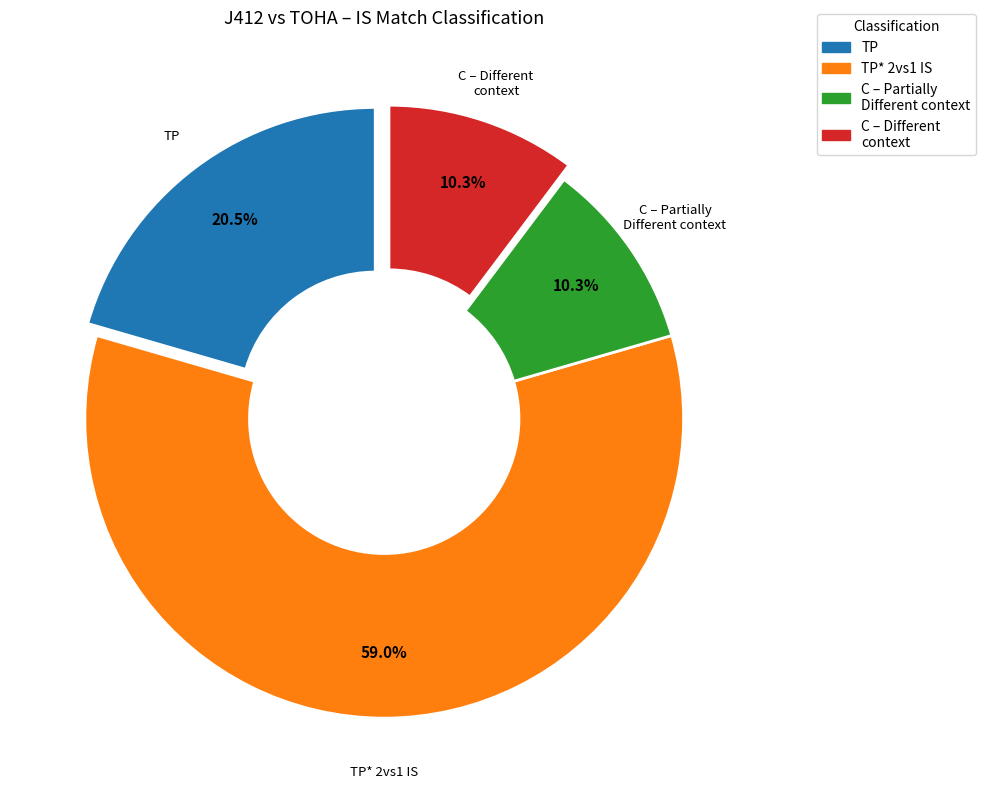

To the nearest percent, what is the difference between the TP* 2vs1 IS and C – Partially Different context slice percentages?

49%